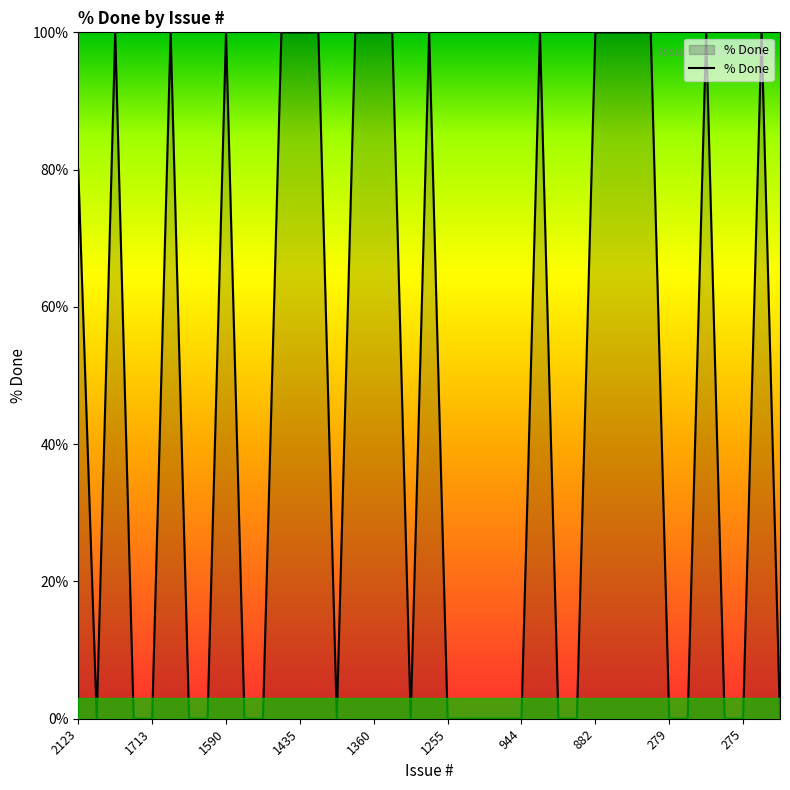

What is the difference between the maximum and second lowest values?

100